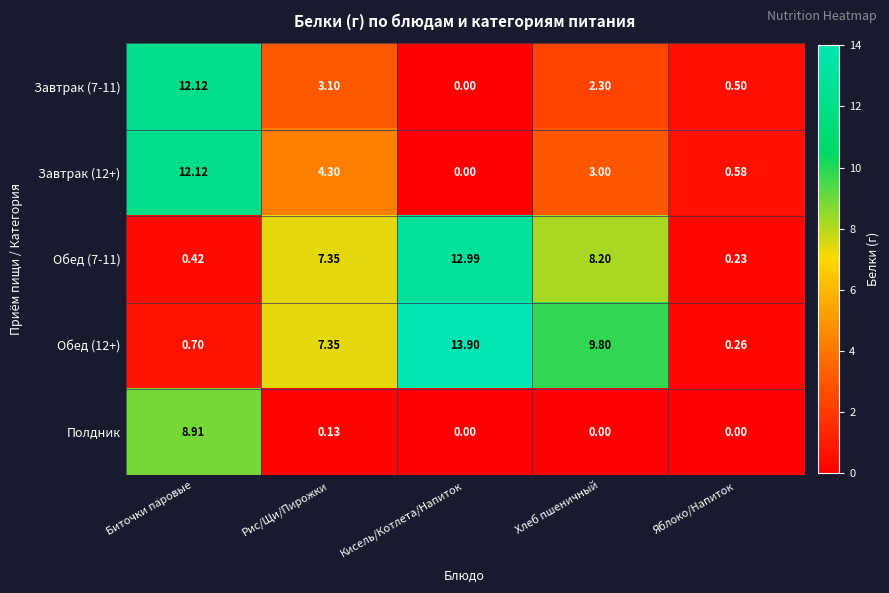

At which label does Завтрак (7-11) reach its minimum?

Кисель/Котлета/Напиток